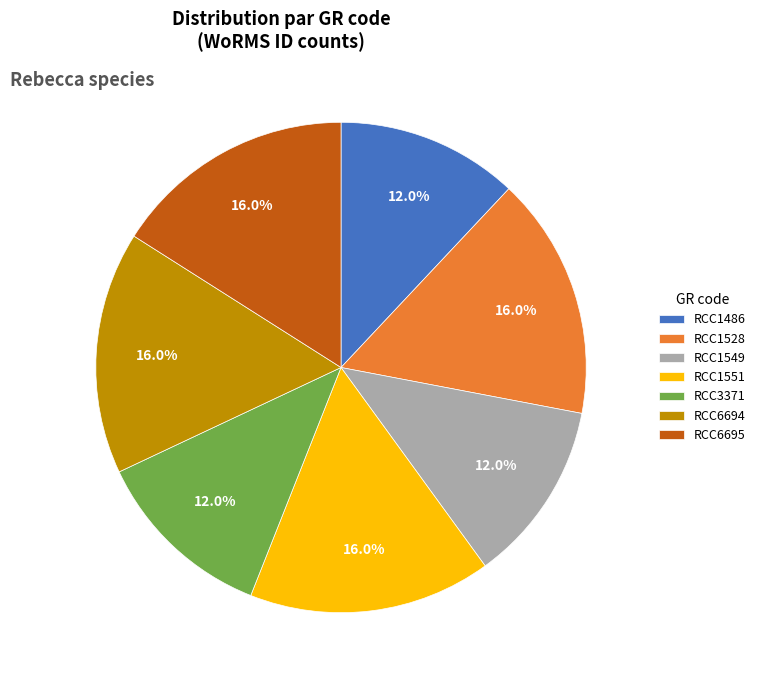

Approximately how many times larger is the value at RCC1528 compared to RCC6695?

1.0